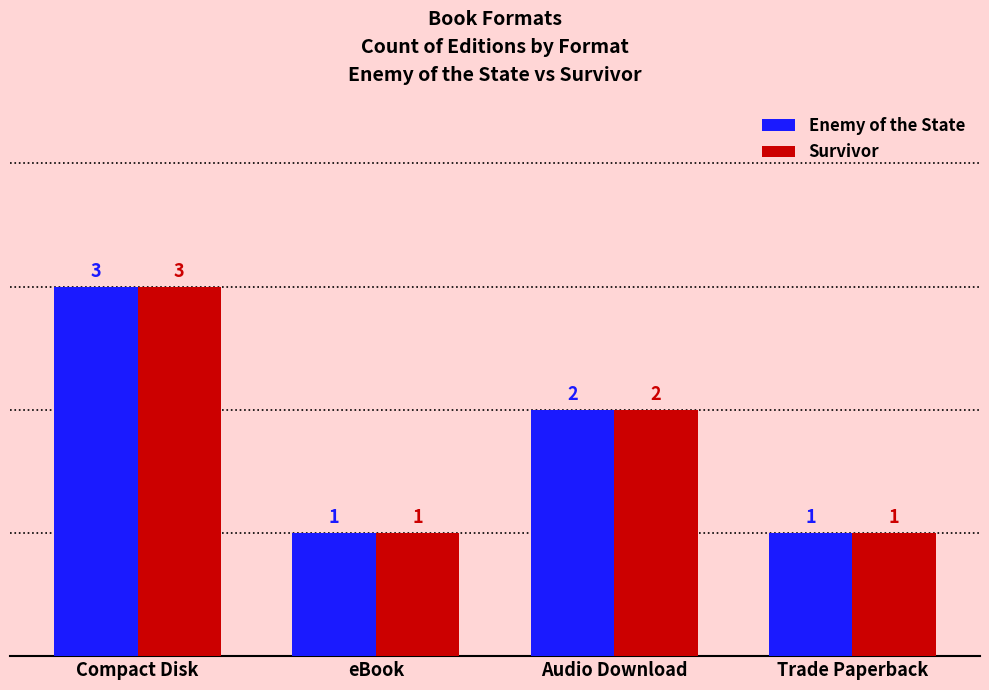

Is it true that Survivor equals 3 at Compact Disk?

True